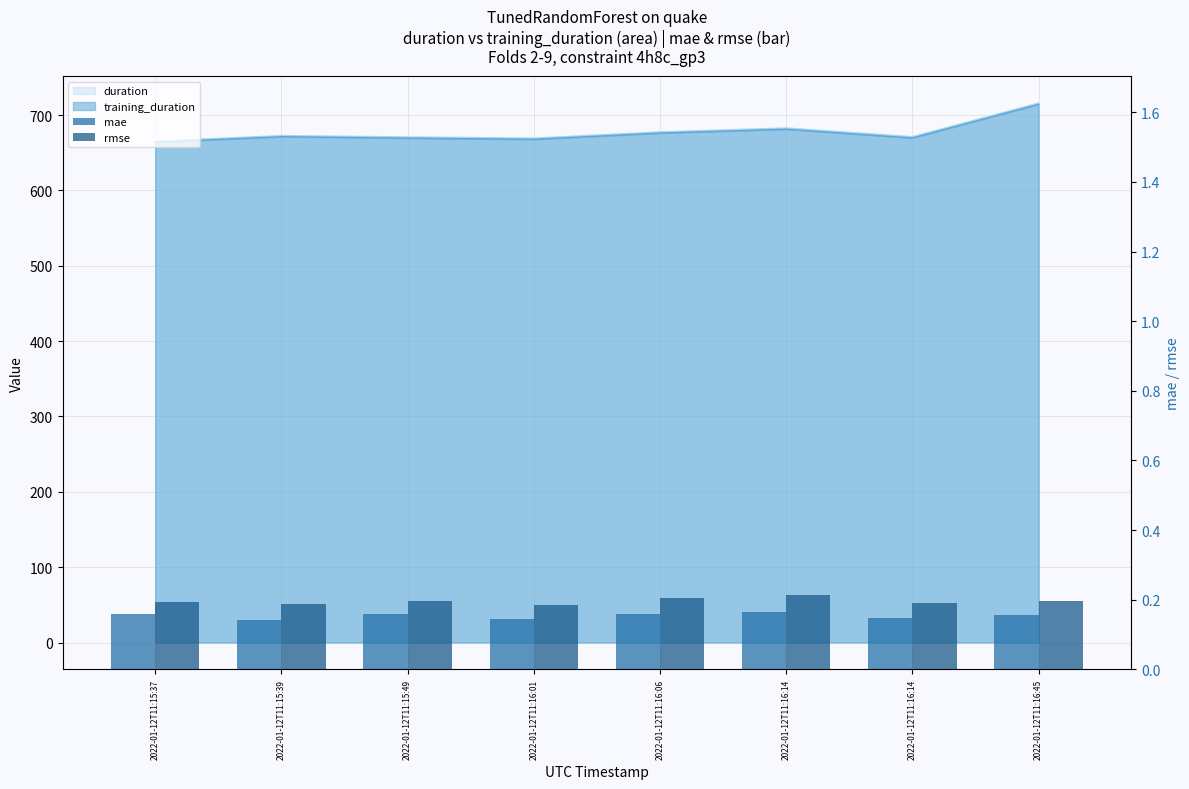

The mae series shows 0.1 at 2022-01-12T11:16:01. True or false?

True